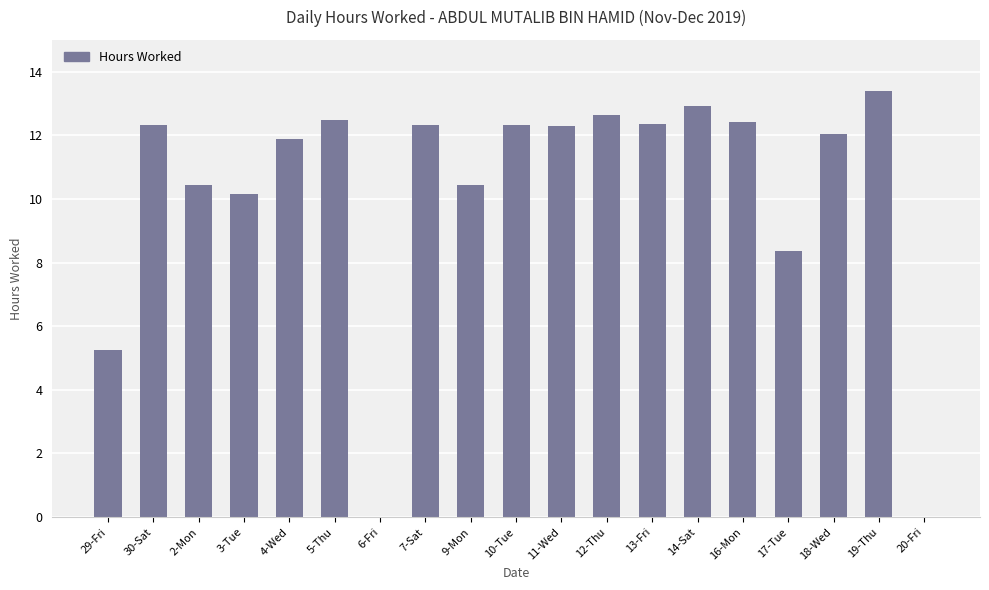

At which category does the chart reach its peak across all series?

19-Thu